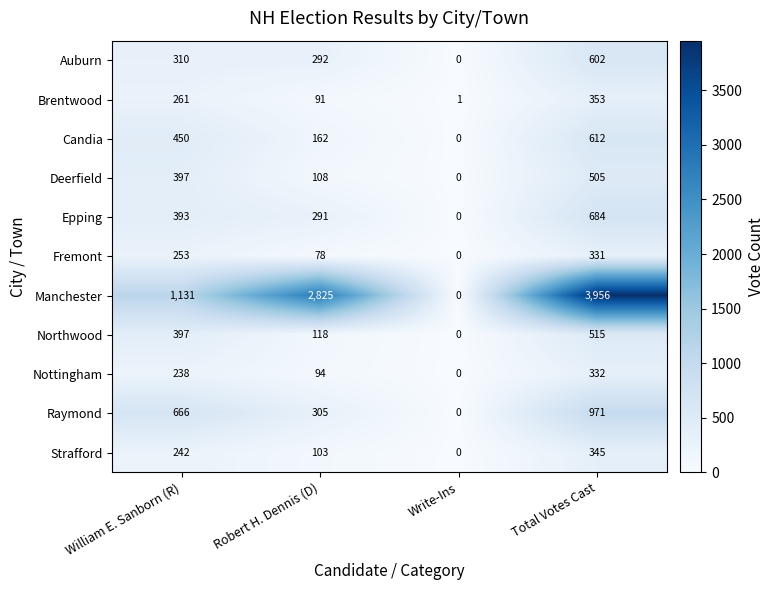

What is the difference between the second highest and minimum values in the Auburn series?

310